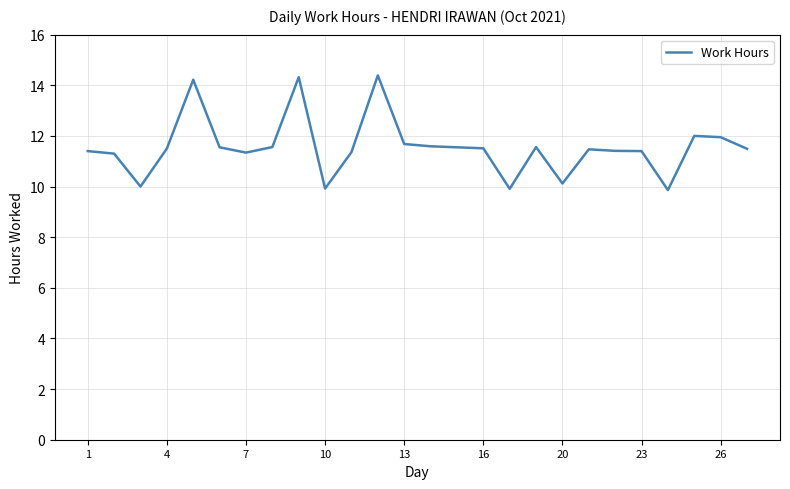

Does the chart have visible grid lines?

Yes